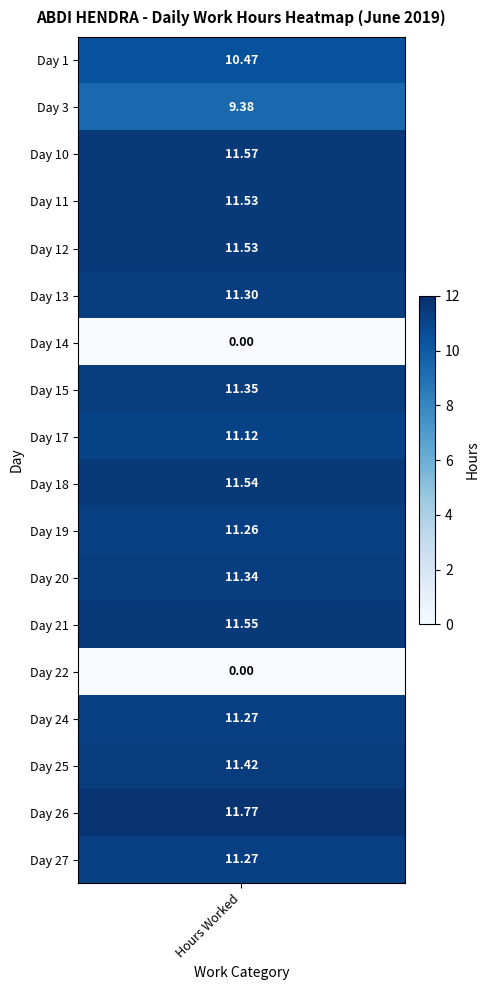

The Day 27 series shows 0.0 at Day 14. True or false?

True